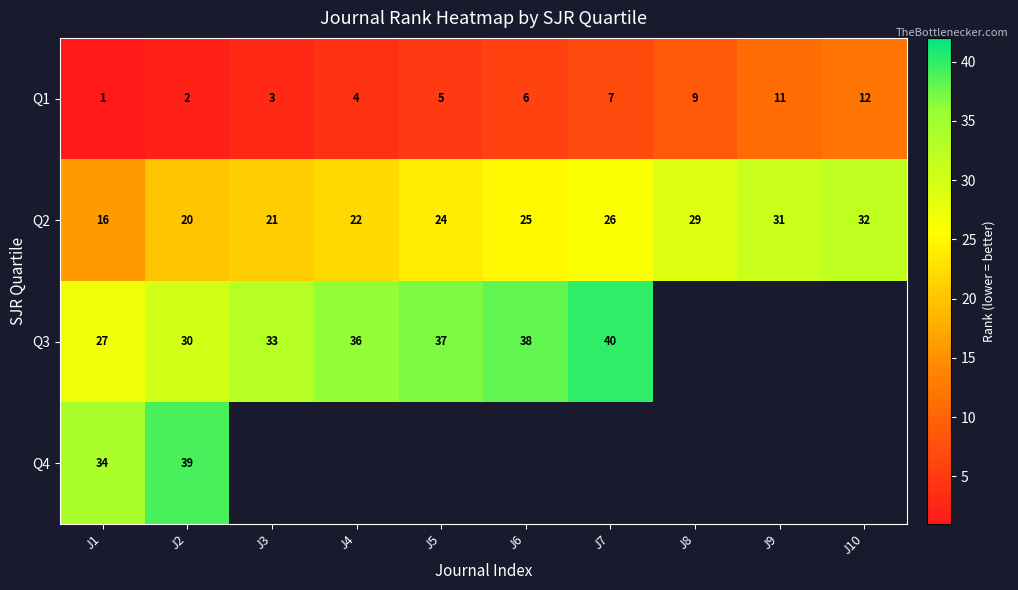

At which label does Q2 reach its minimum?

J1